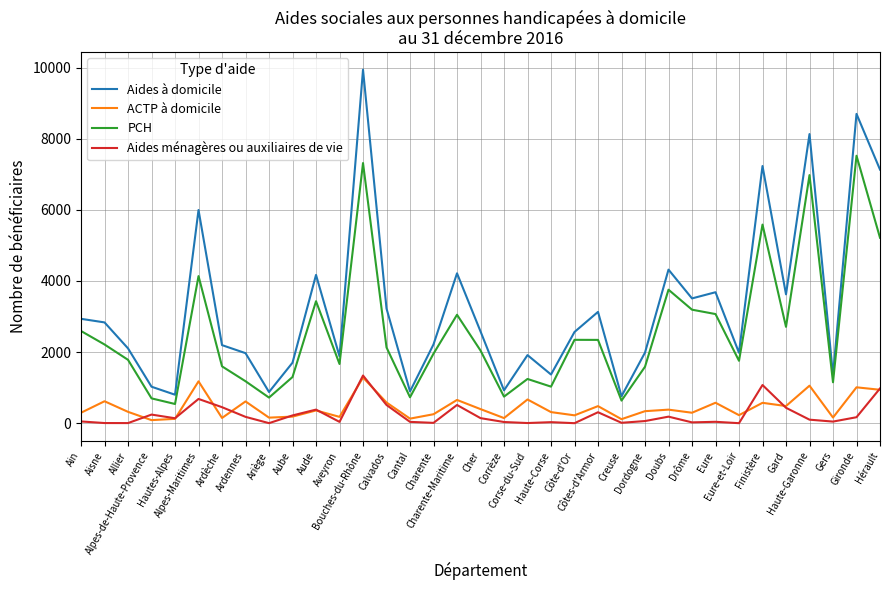

True or false: ACTP à domicile and Aides à domicile intersect in this chart.

False